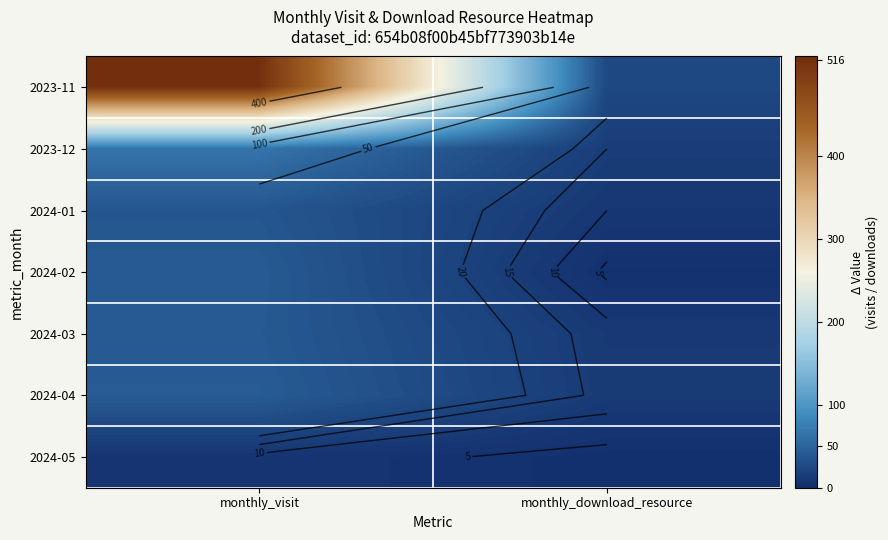

Is it true that 2024-02 equals 18 at monthly_visit?

False